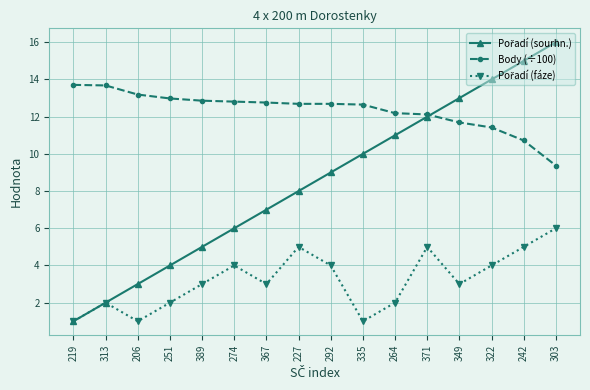

Which label corresponds to the largest value in the chart?

303